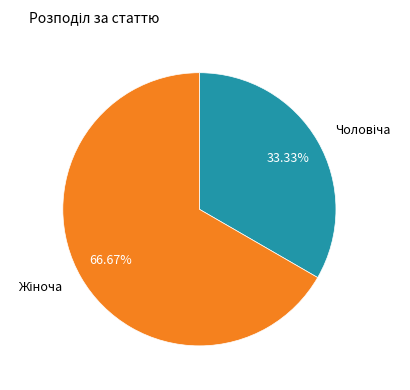

To the nearest percent, what is the difference between the largest and smallest slice percentages?

33%